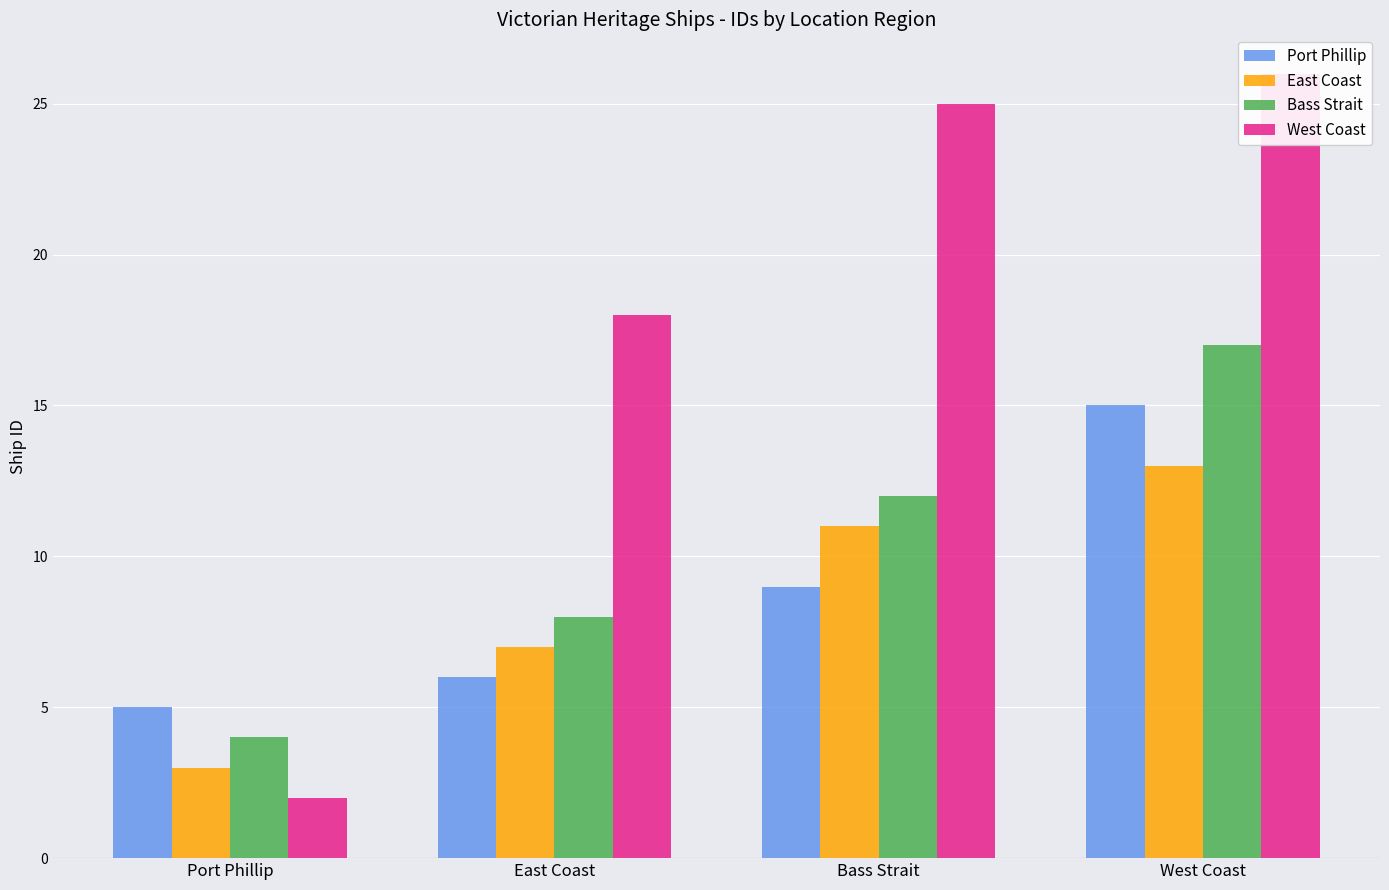

Rank the series by their maximum value, from lowest to highest.

East Coast, Port Phillip, Bass Strait, West Coast